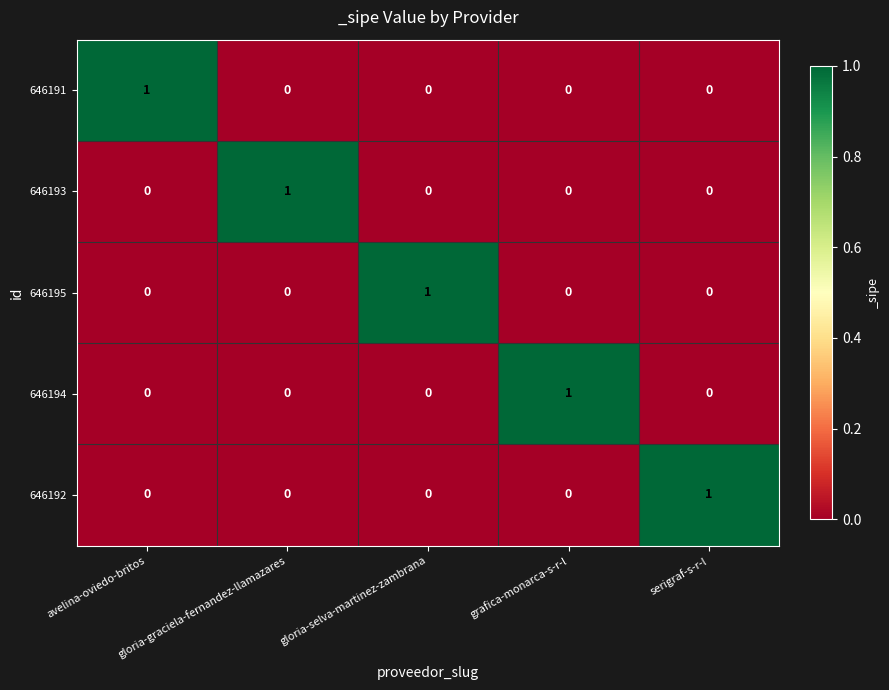

How many 646193 values are between 0 and 1?

5